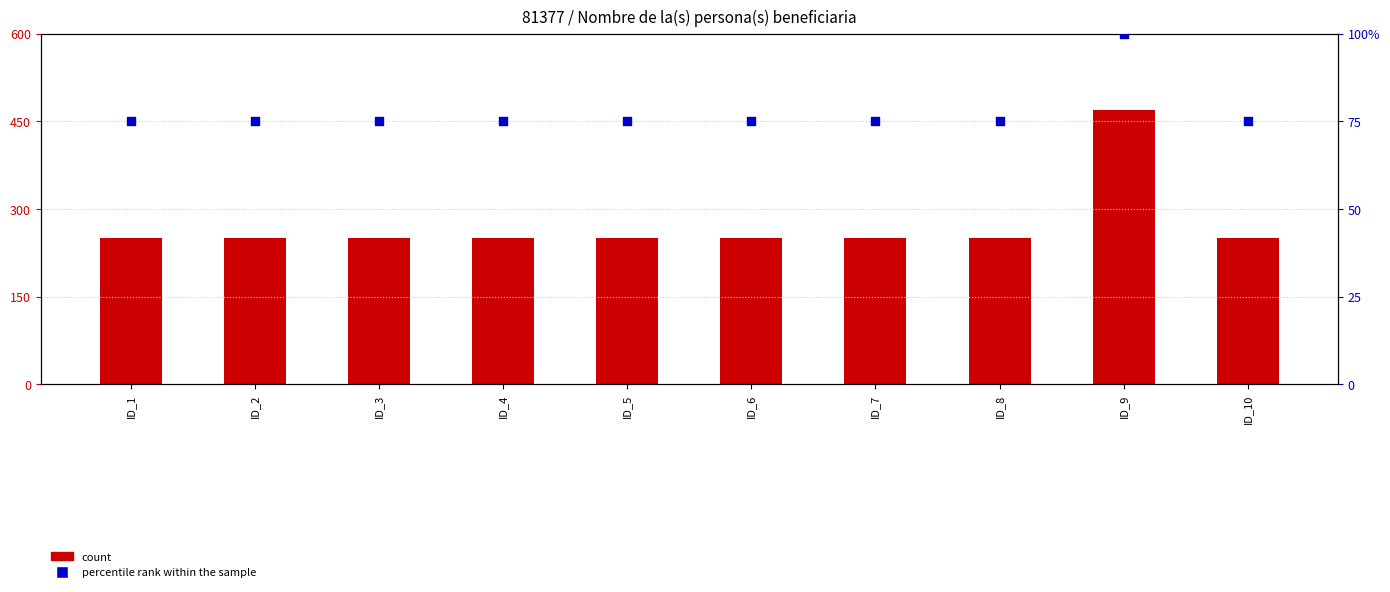

What is the total value across all series at ID_10?

325